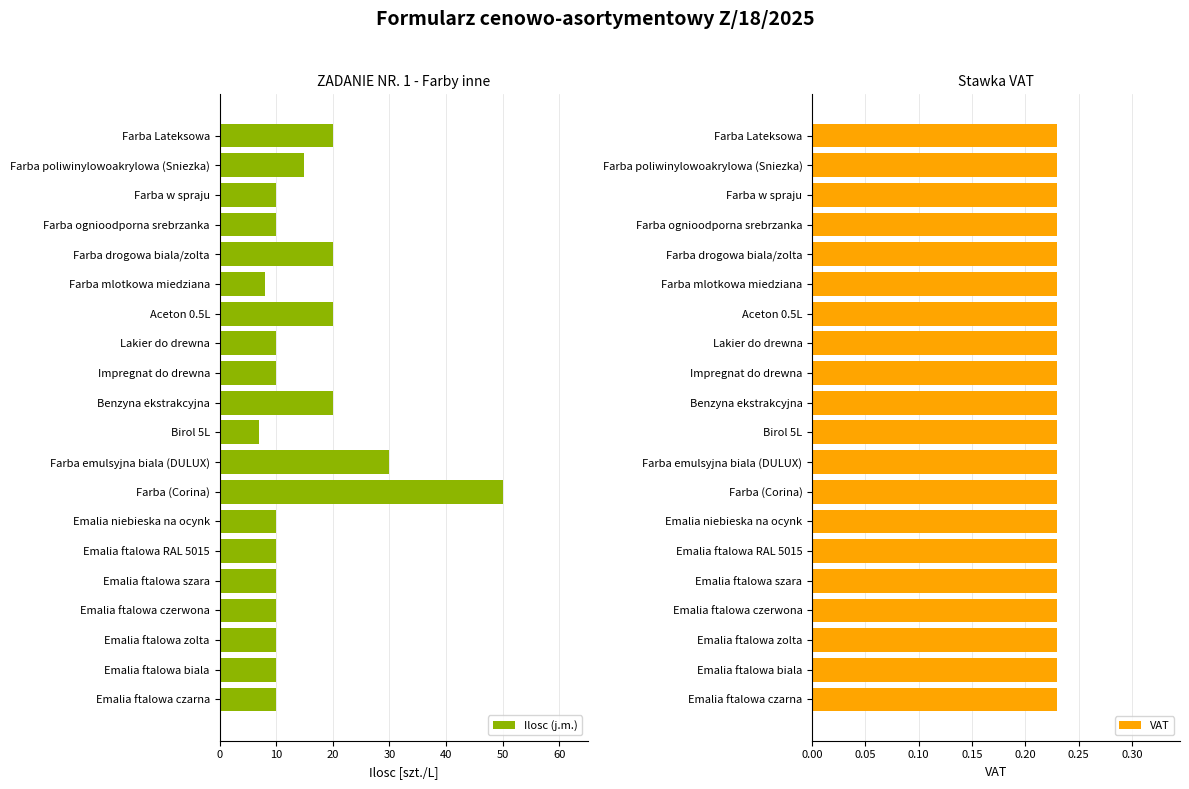

The VAT series shows 1.3 at 70. True or false?

False